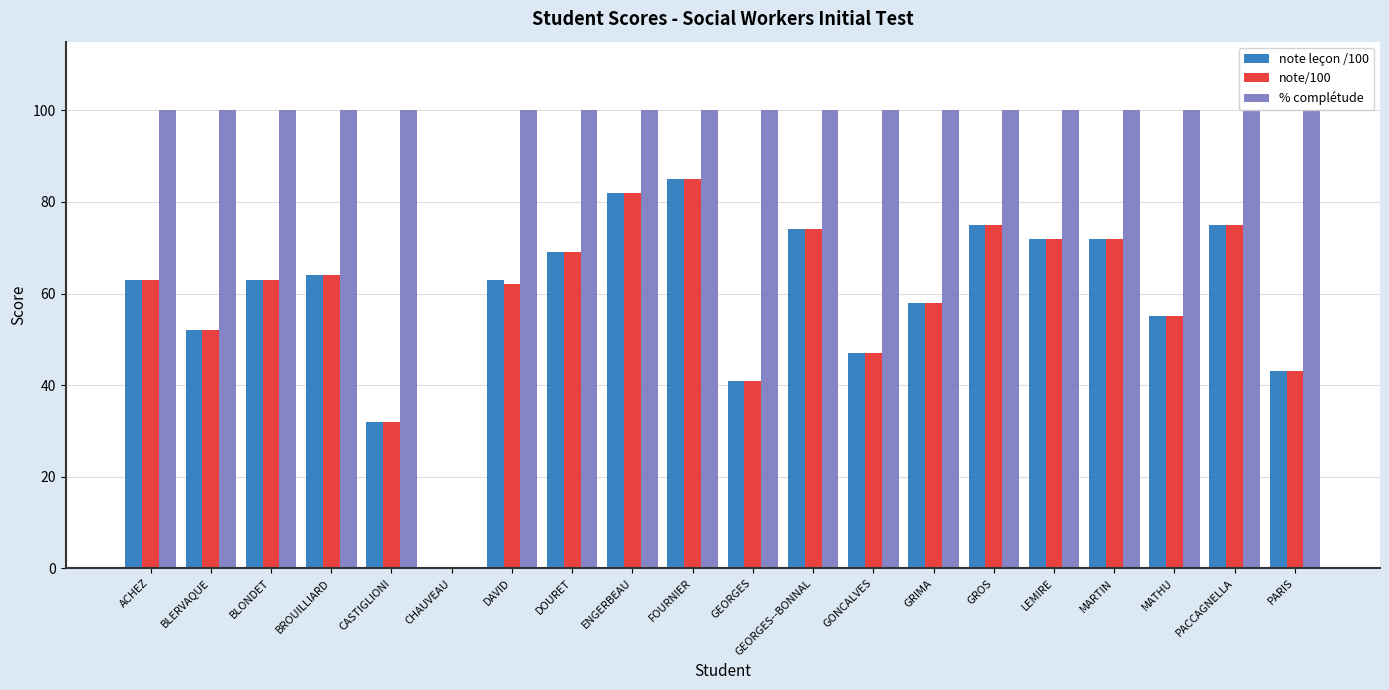

What is the greatest value displayed?

100